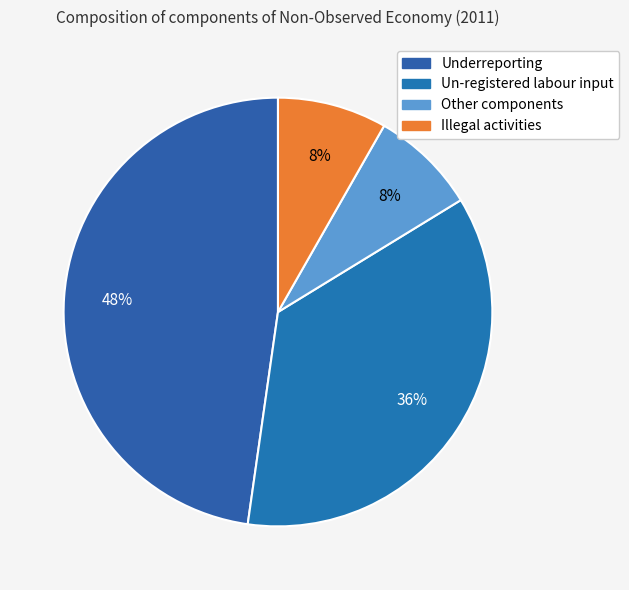

How much of the chart is everything except Underreporting?

52.3%